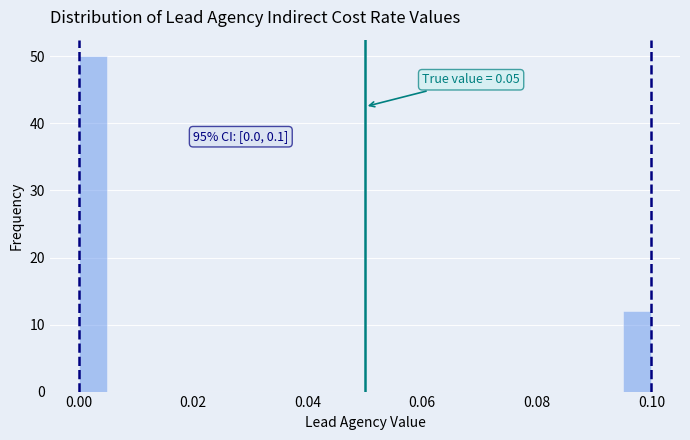

Around what value on the x-axis is the tallest bar? Give the approximate position of its centre, as read against the axis.

0.002